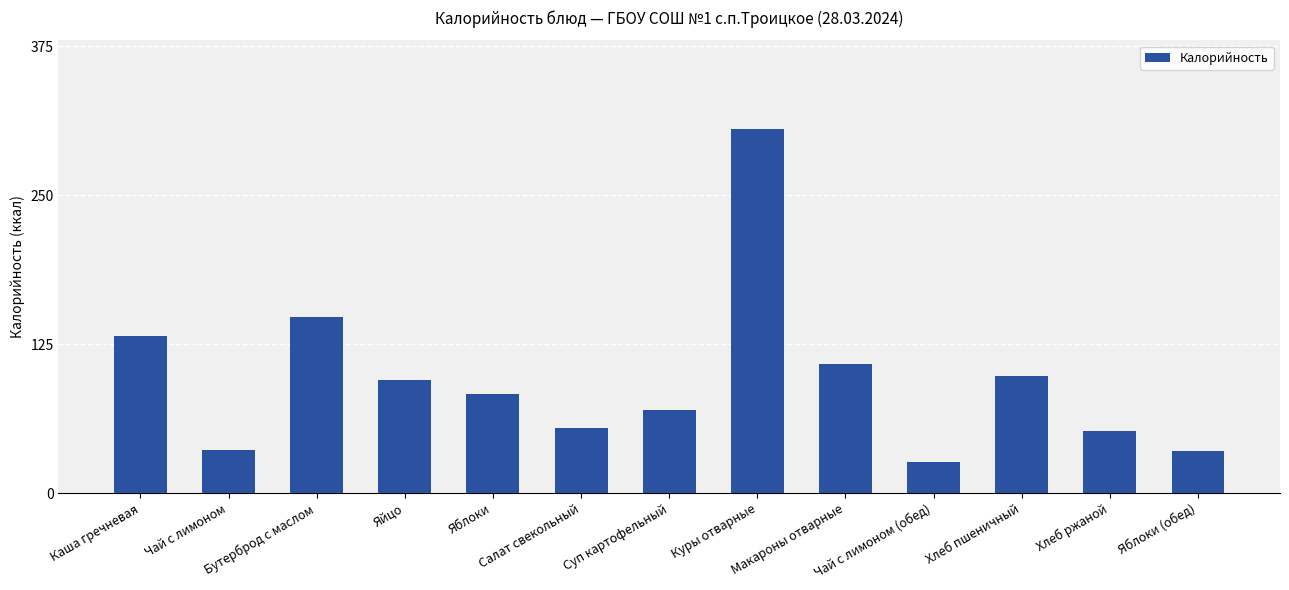

What is the label of the 8th bar from the left?

Куры отварные